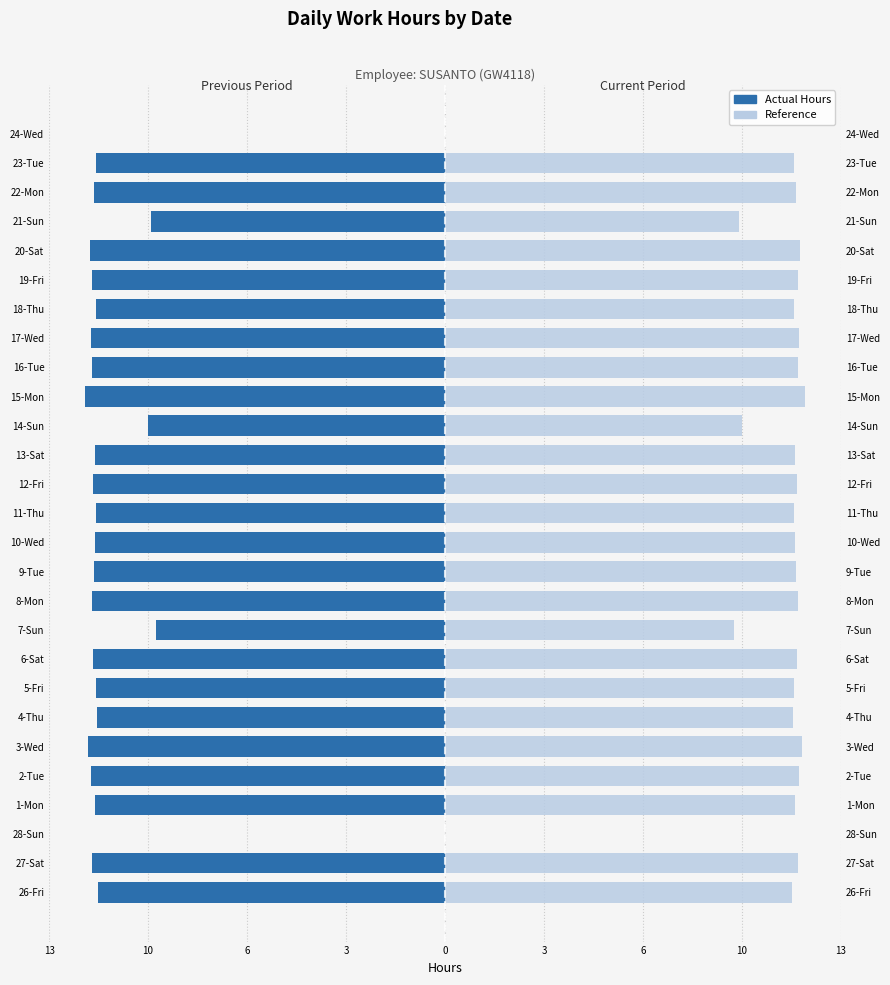

What is the difference between the maximum and minimum values in the Actual Hours series?

11.8